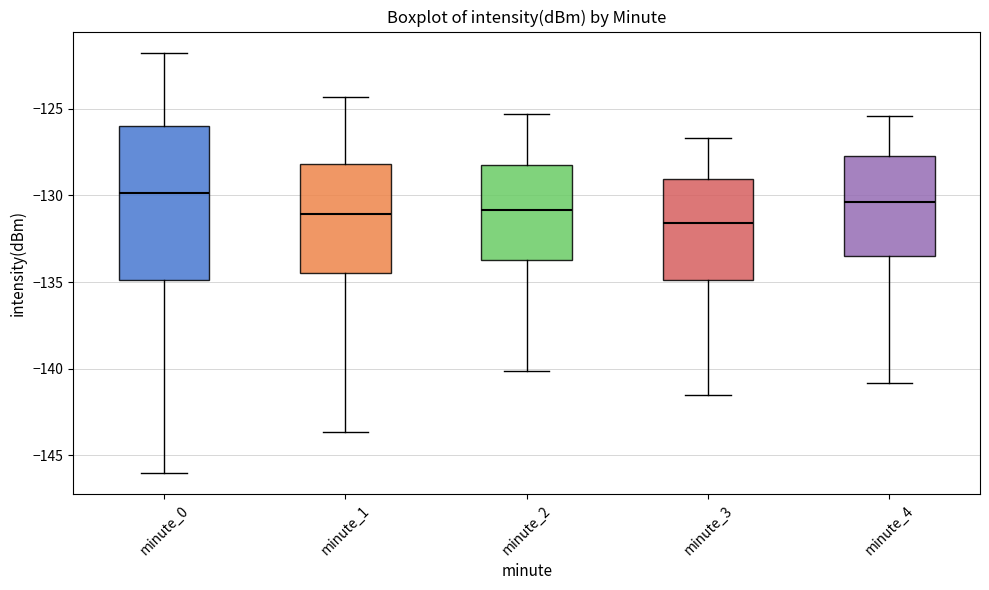

Comparing the boxes themselves (not the whiskers), which one is the tallest?

minute_0